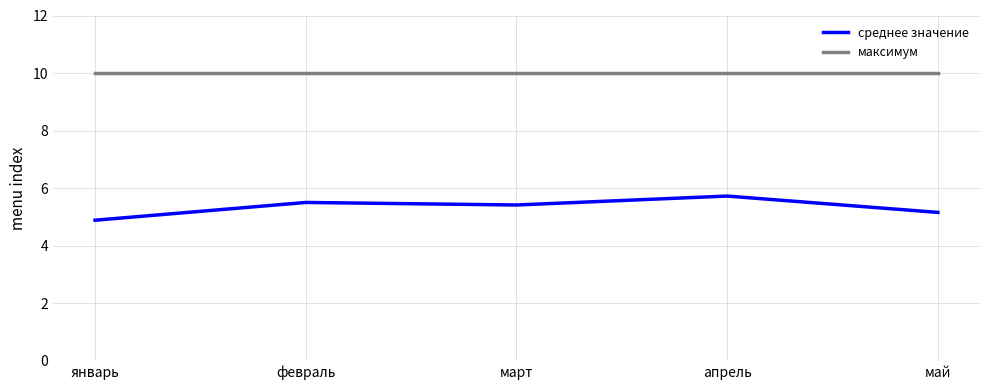

Which series changed the most between март and май?

среднее значение